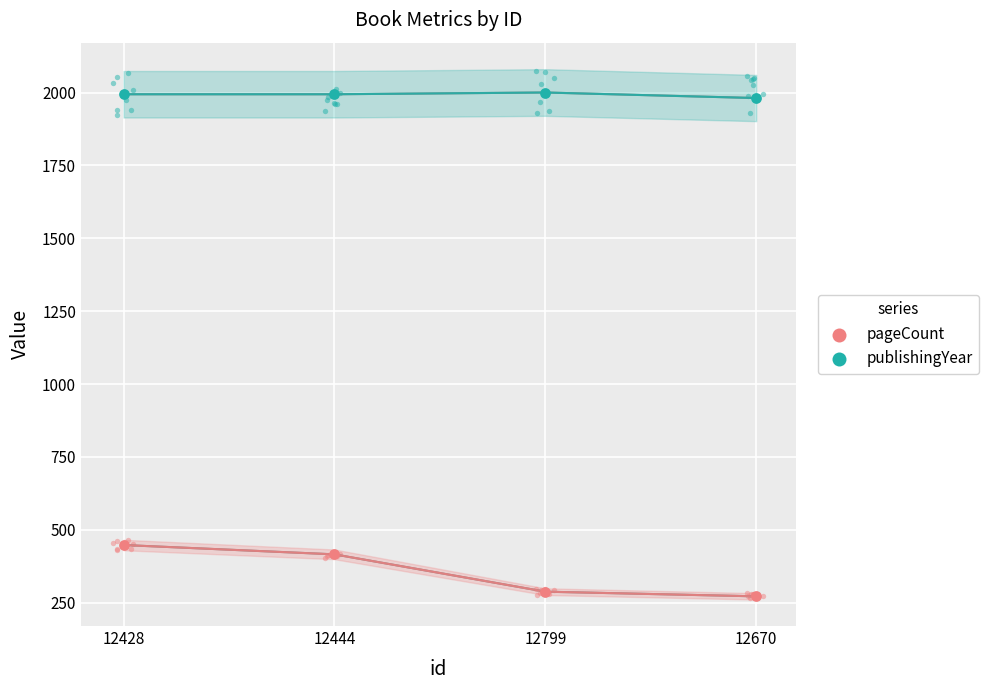

Is the value of publishingYear at 12799 greater than the value of pageCount at 12799?

Yes